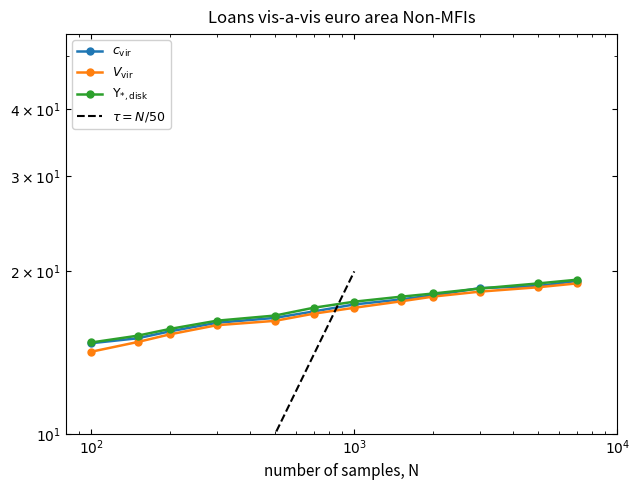

Reading left to right, transcribe all the data shown in this chart.

Loans index (Dec10=100): 14.7	15.0	15.5	16.1	16.4	16.9	17.4	17.7	18.1	18.6	18.8	19.2
Scaled series A: 14.2	14.8	15.3	15.9	16.2	16.7	17.1	17.6	18.0	18.3	18.7	19.0
Scaled series B: 14.8	15.2	15.7	16.2	16.6	17.1	17.6	18.0	18.2	18.6	19.0	19.3